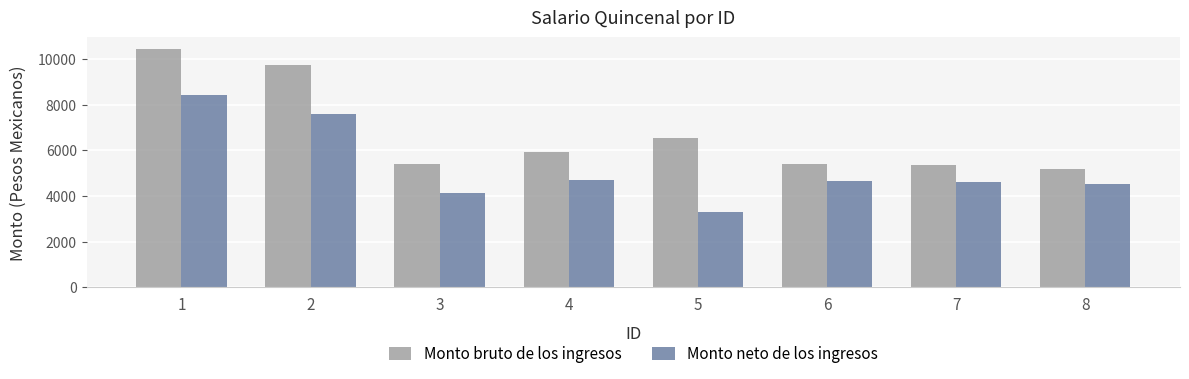

What is the total value across all series at 4?

10614.1